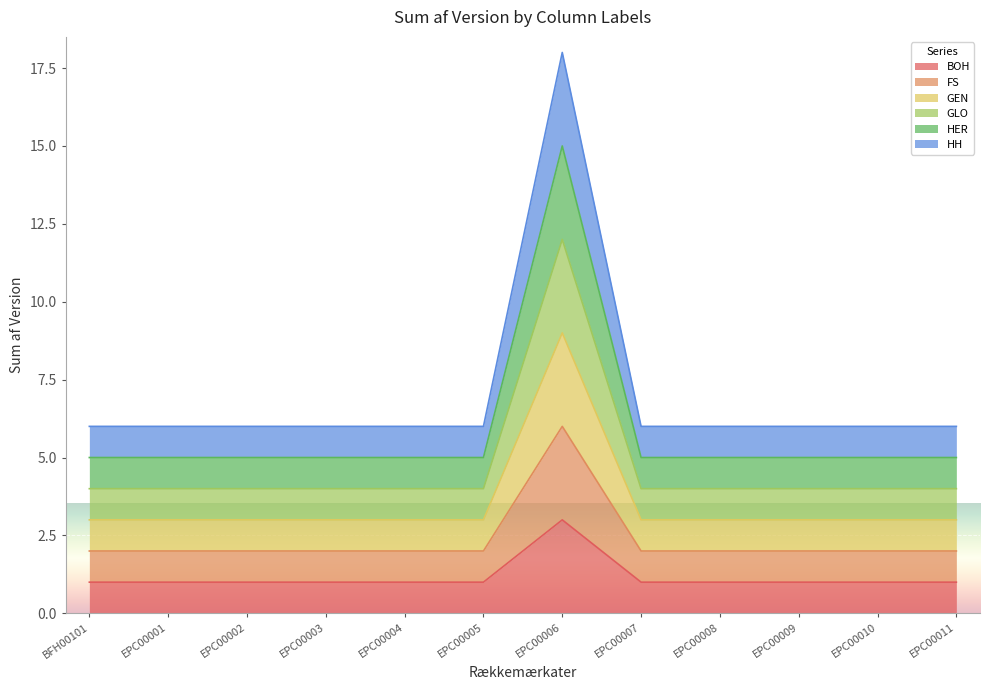

Does the chart display data point markers on the line(s)?

No